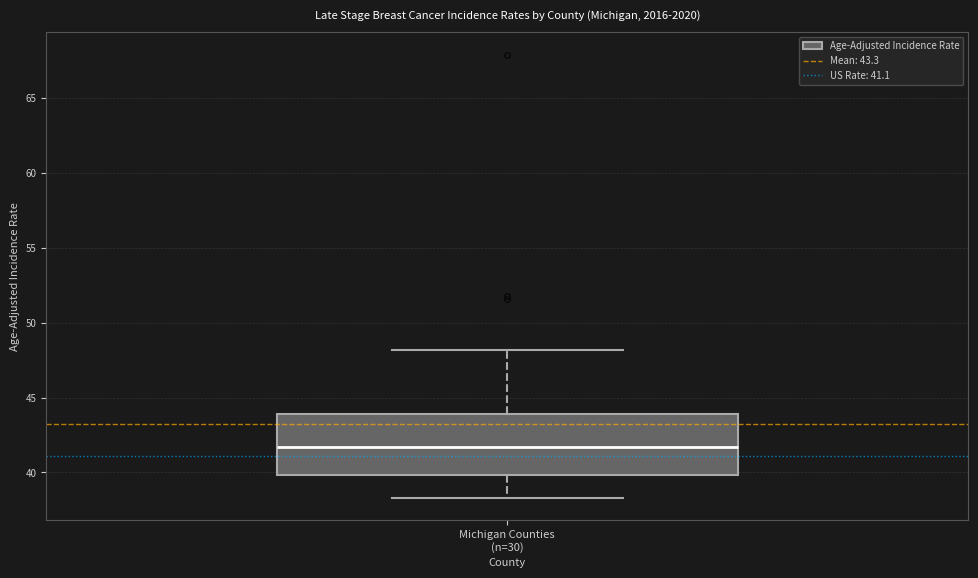

Transcribe this box plot: give where the median line is, the range the box spans, and where the two whiskers end, as read against the y-axis. The values are not printed on the chart, so give them approximately, as read against the axis.

median 41.5, box 40.0 to 44.0, whiskers 38.5 to 48.0